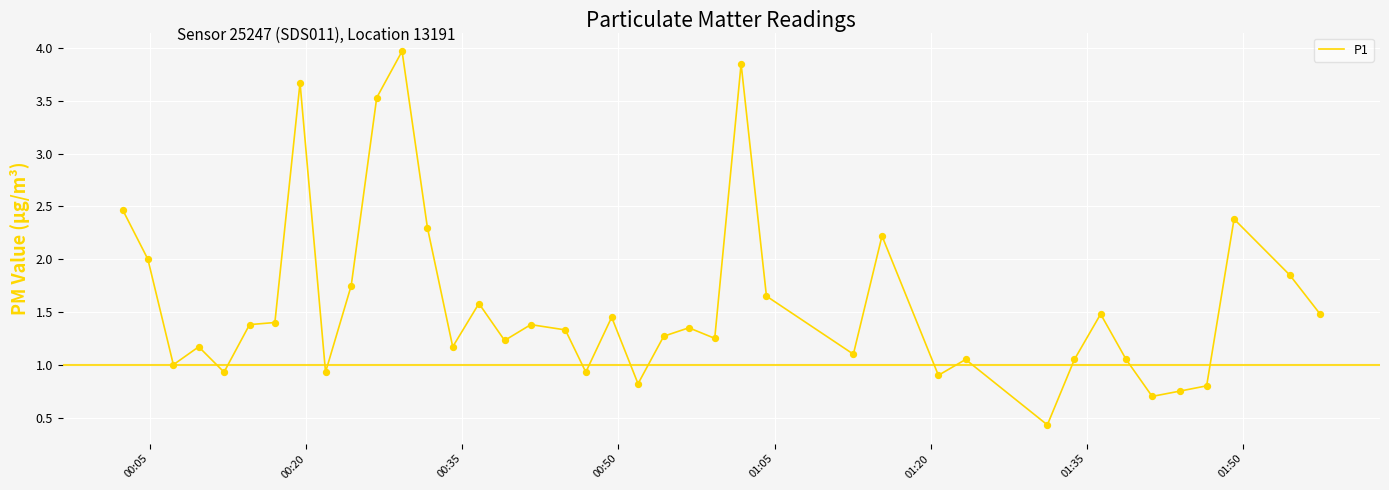

What is the difference between the maximum and minimum values?

3.5